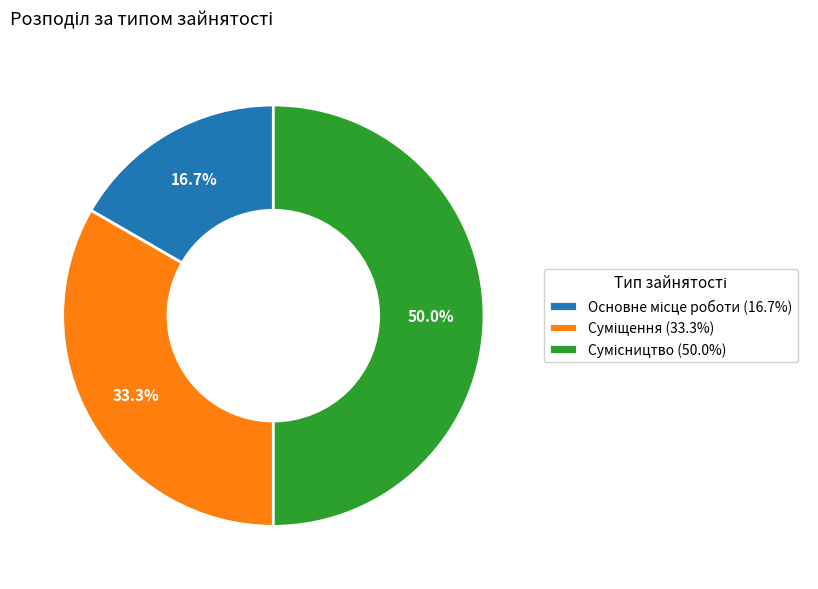

What percentage is the Основне місце роботи slice, to the nearest percent?

17%